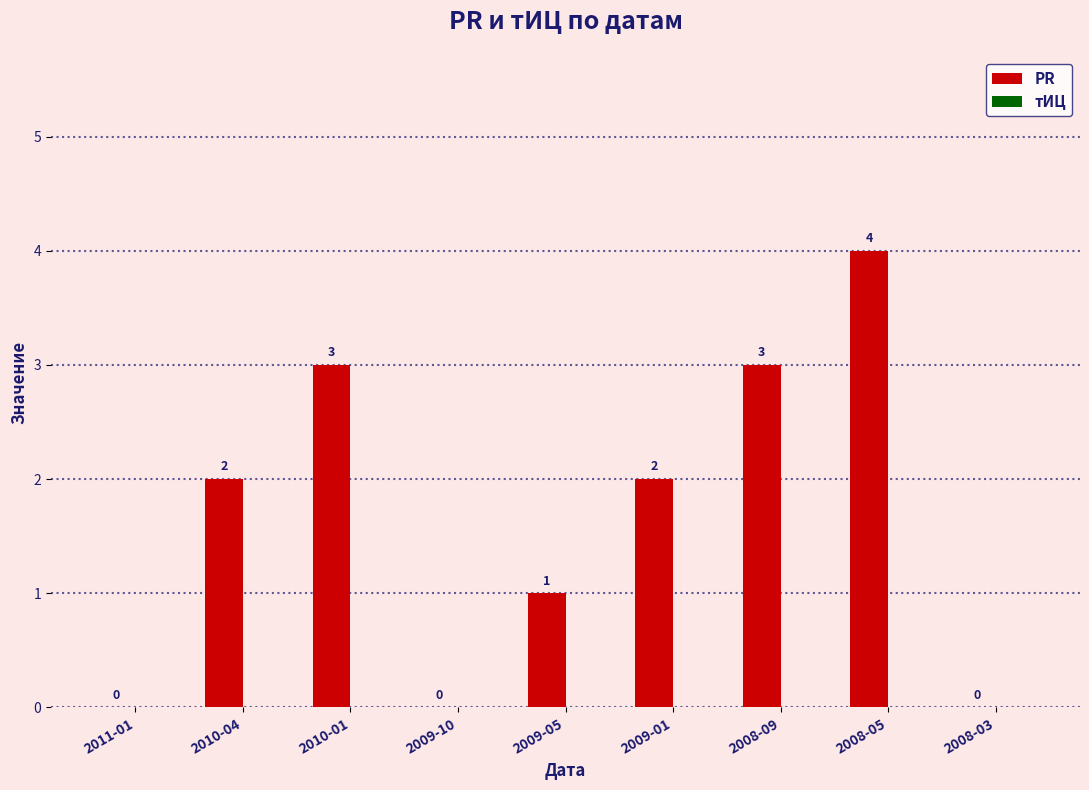

What is the greatest value displayed?

4